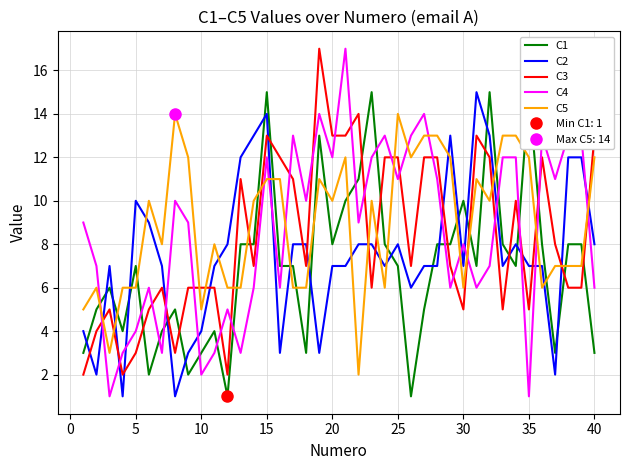

How many intersections are there between C1 and C2?

18